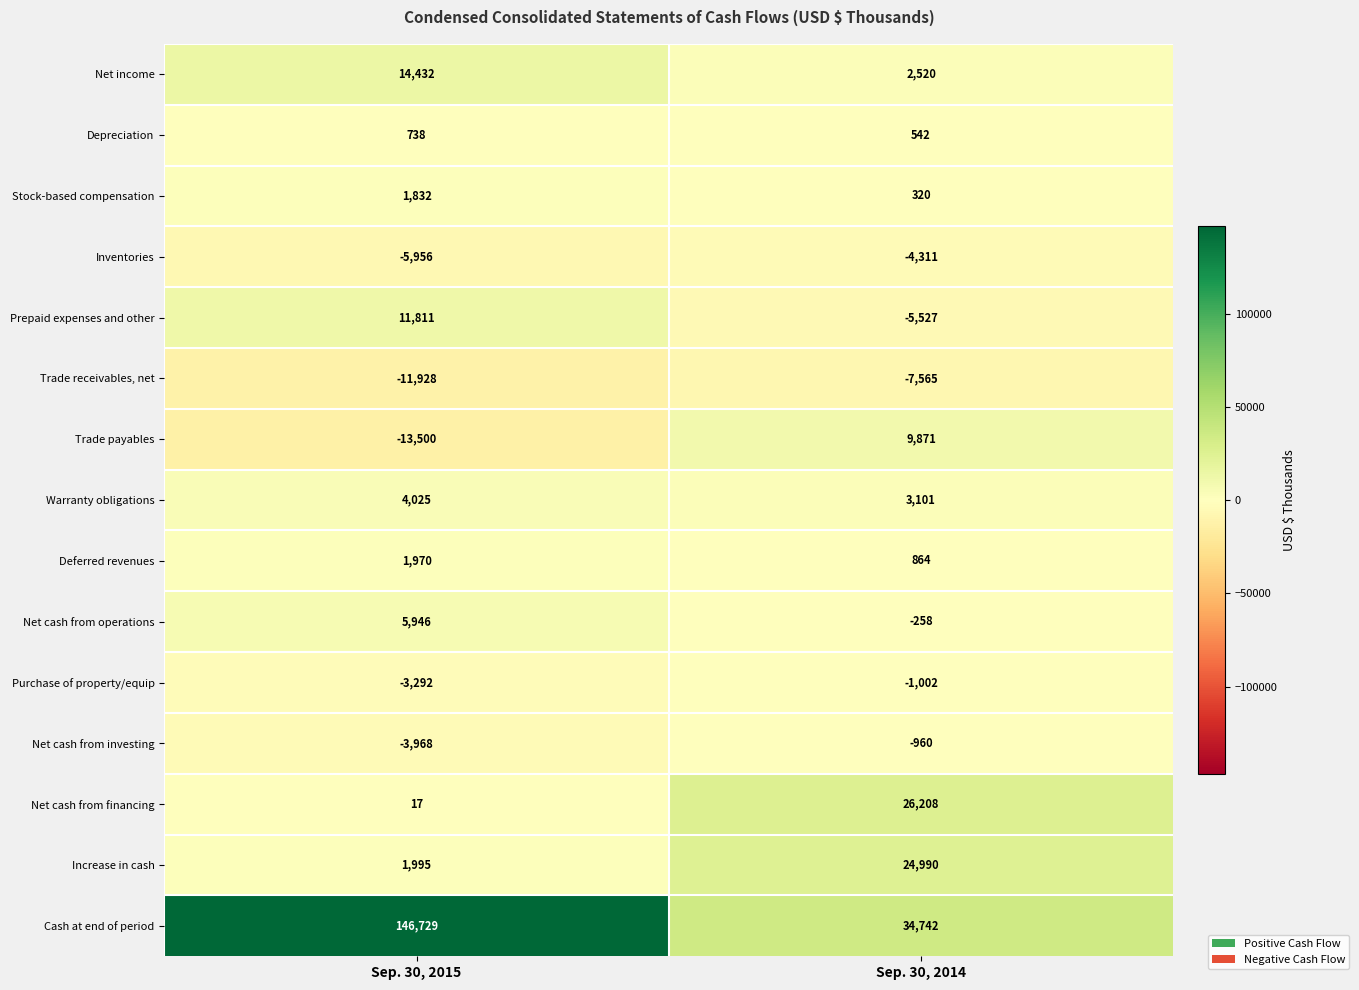

What is the difference between the highest and lowest values at Sep. 30, 2014?

42307